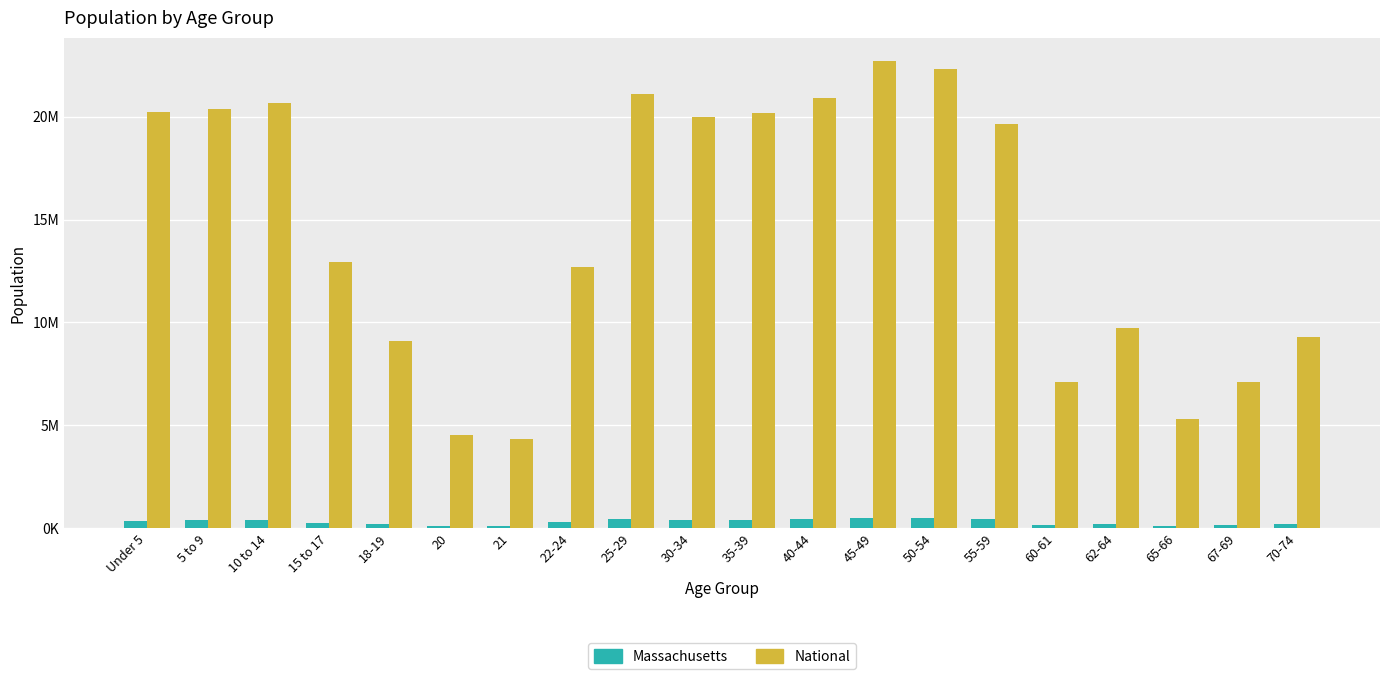

At which label is National closest to 13531442?

15 to 17